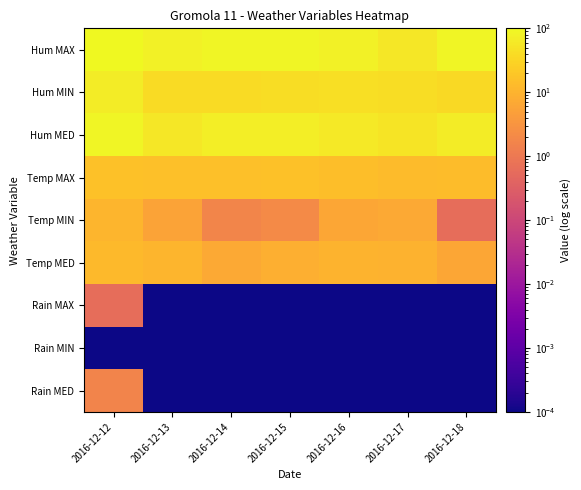

What is the spread (max minus min) of values at 2016-12-12?

100.0